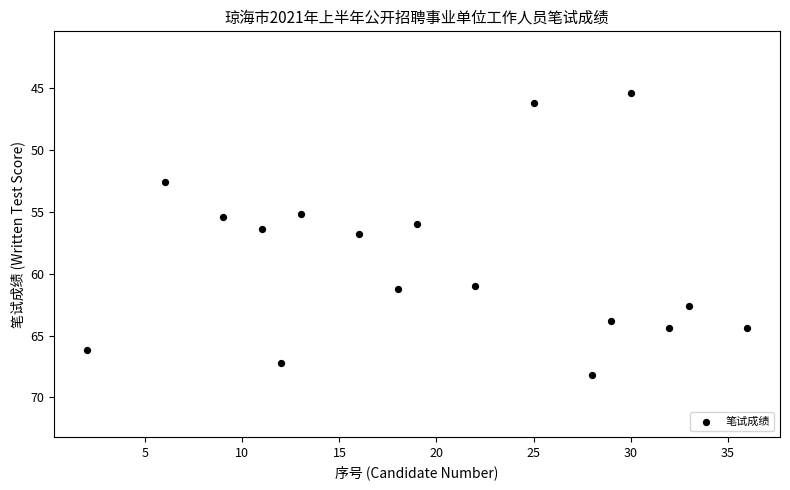

What is the range of X values (max minus min)?

34.0